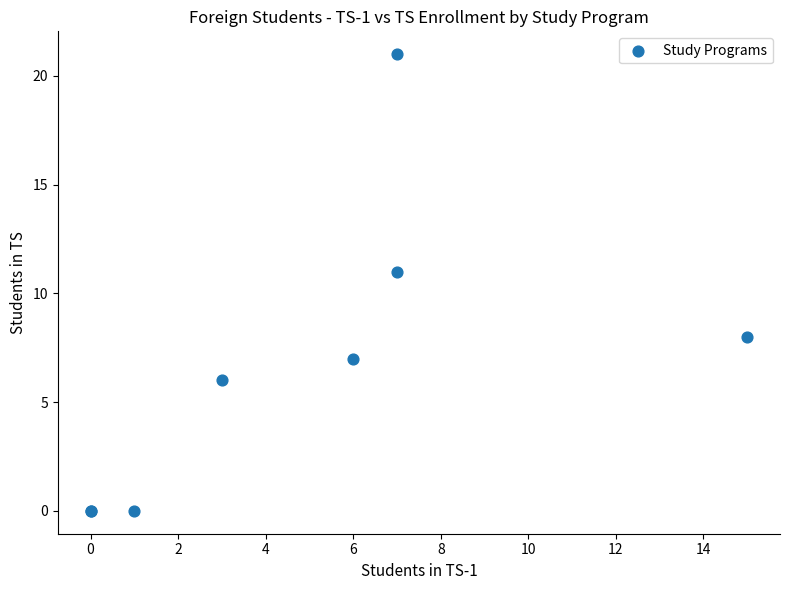

What Y value in the scatter plot is closest to 10?

11